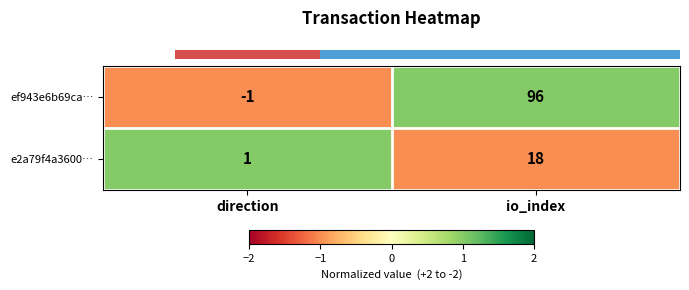

What is the maximum value shown in the chart?

96